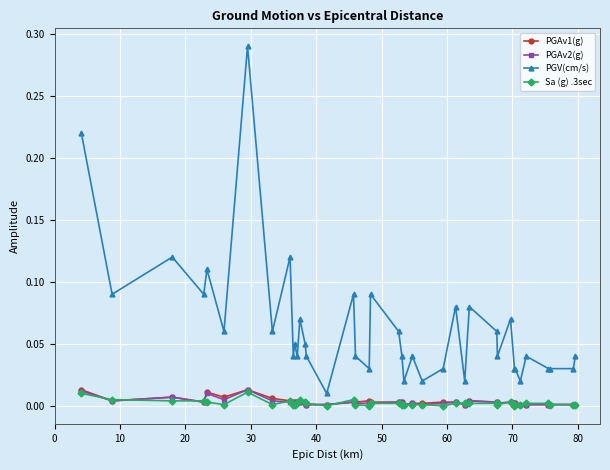

Is this an area chart (filled region under the line)?

No